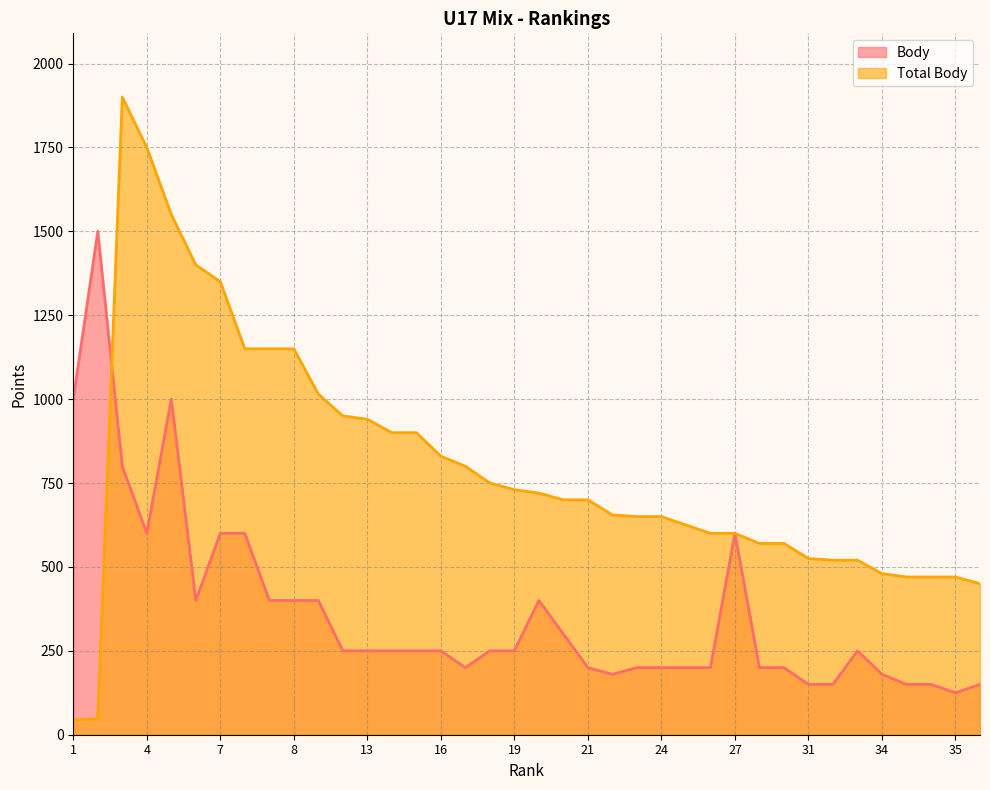

What is the sum of all Total Body values?

30252